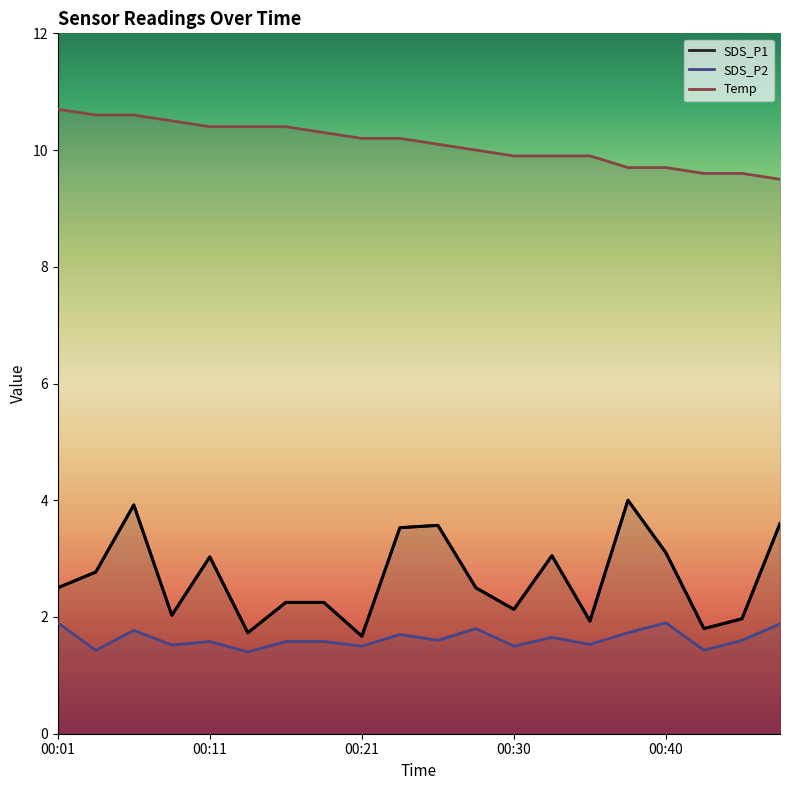

How many lines are shown in the chart?

3